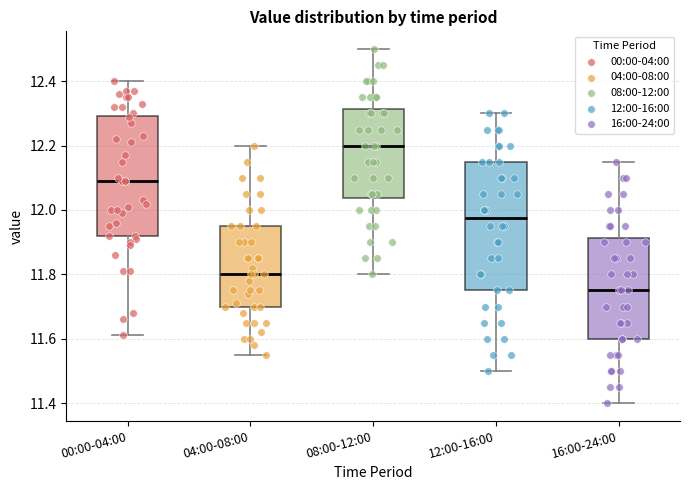

Comparing the boxes themselves (not the whiskers), which one is the tallest?

12:00-16:00